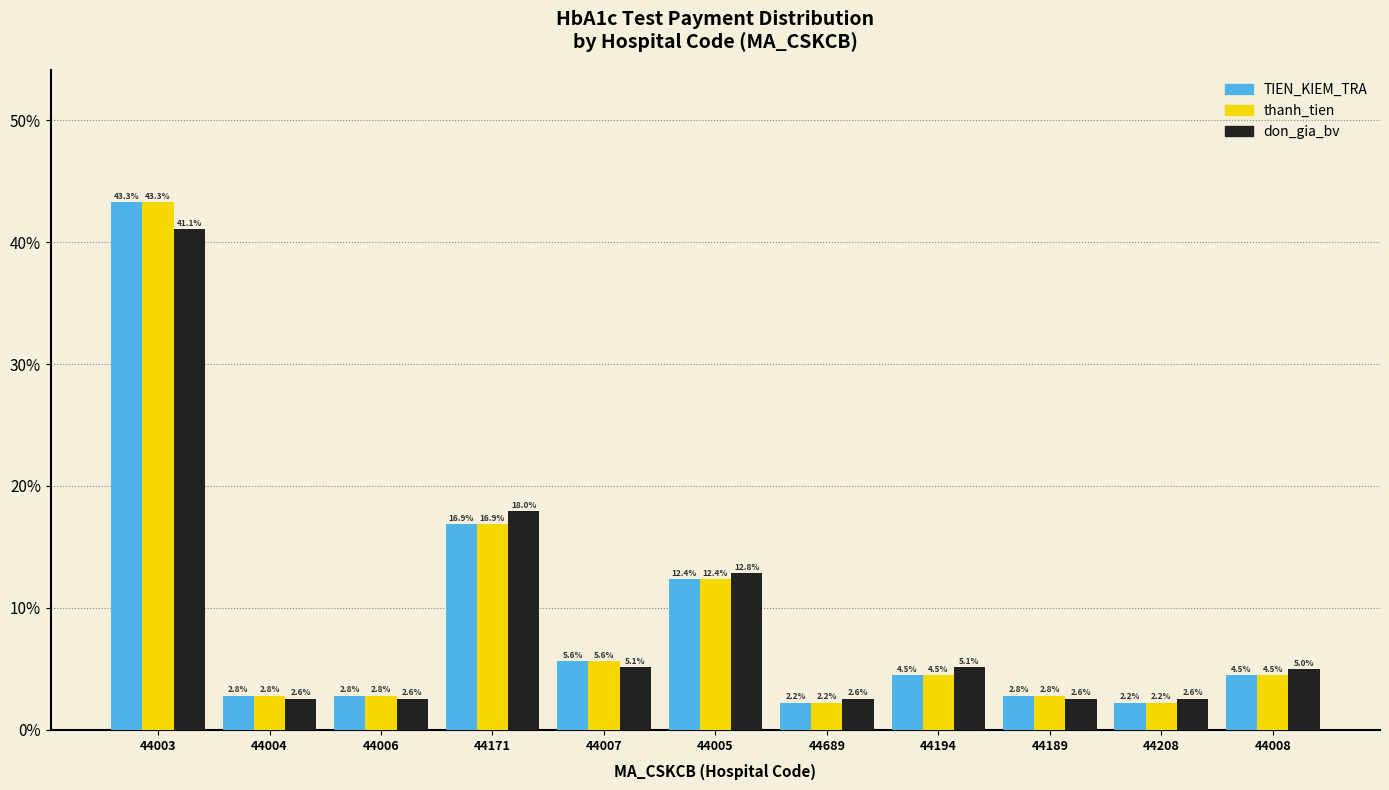

What is the difference between the TIEN_KIEM_TRA values at 44005 and 44008?

7.9